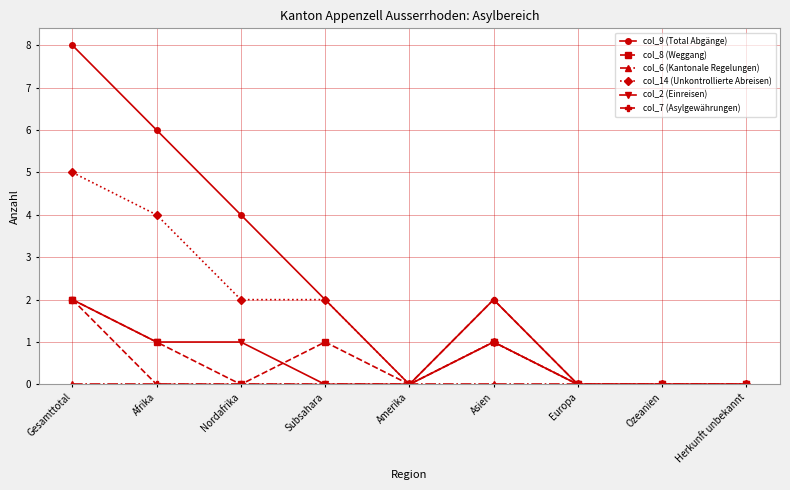

How many data points does each series have?

9